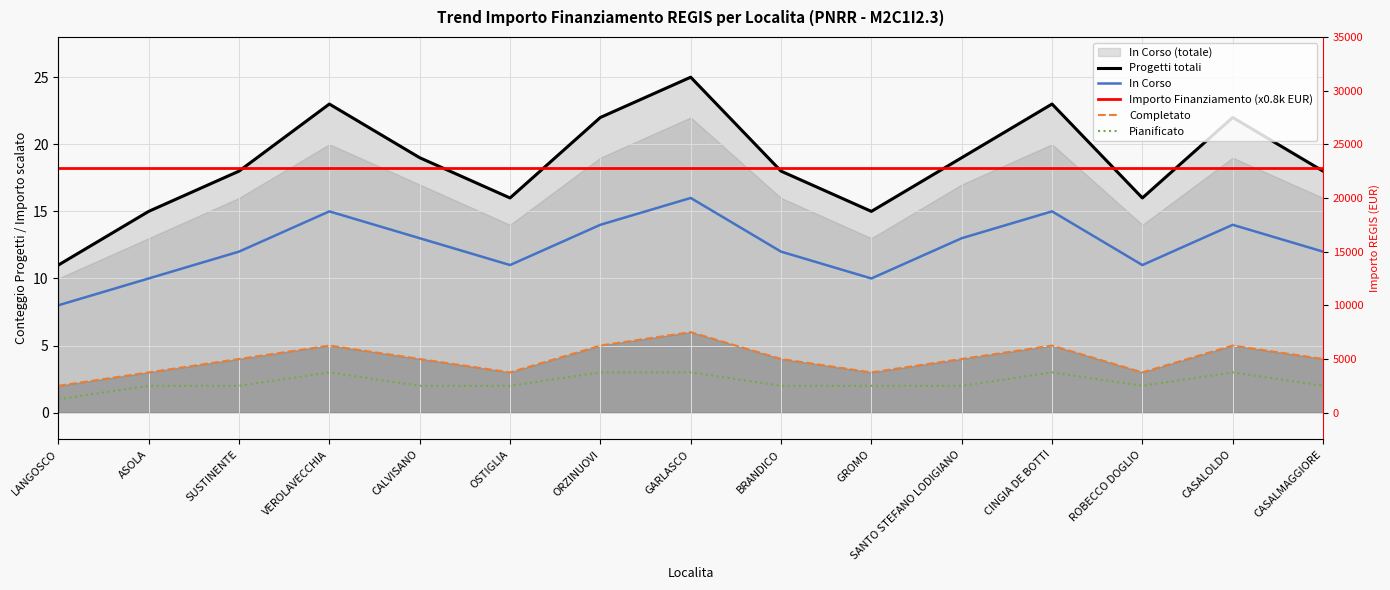

Which series changed the most between VEROLAVECCHIA and ROBECCO DOGLIO?

Progetti totali